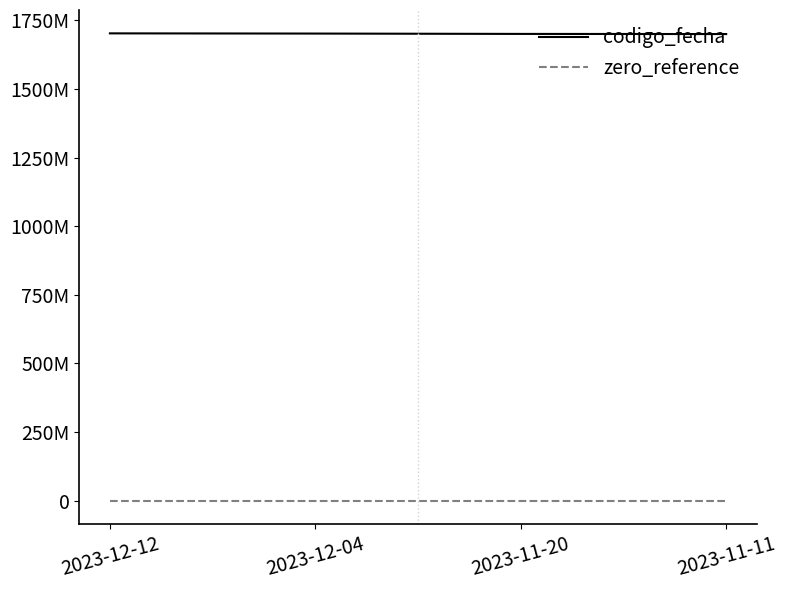

What is the difference between the maximum and minimum values in the codigo_fecha series?

2528398